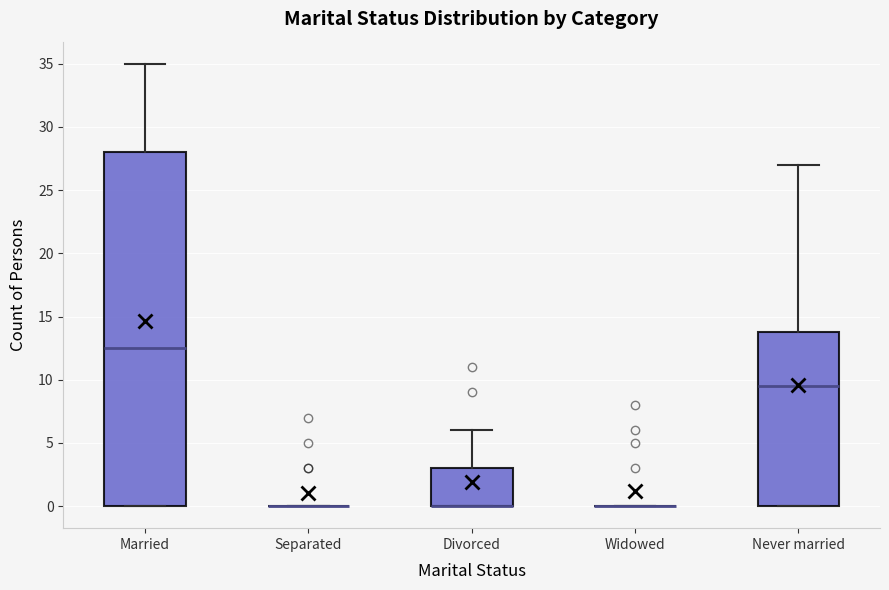

Reading left to right, transcribe this box plot: for each box, give where its median line is, the range the box spans, and where its two whiskers end, as read against the y-axis. The values are not printed on the chart, so give them approximately, as read against the axis.

Married: median 12.5, box 0.0 to 28.0, whiskers 0.0 to 35.0
Separated: box collapsed to a line at 0.0, whiskers 0.0 to 0.0
Divorced: median 0.0 (drawn on the box's lower edge), box 0.0 to 3.0, whiskers 0.0 to 6.0
Widowed: box collapsed to a line at 0.0, whiskers 0.0 to 0.0
Never married: median 9.5, box 0.0 to 14.0, whiskers 0.0 to 27.0